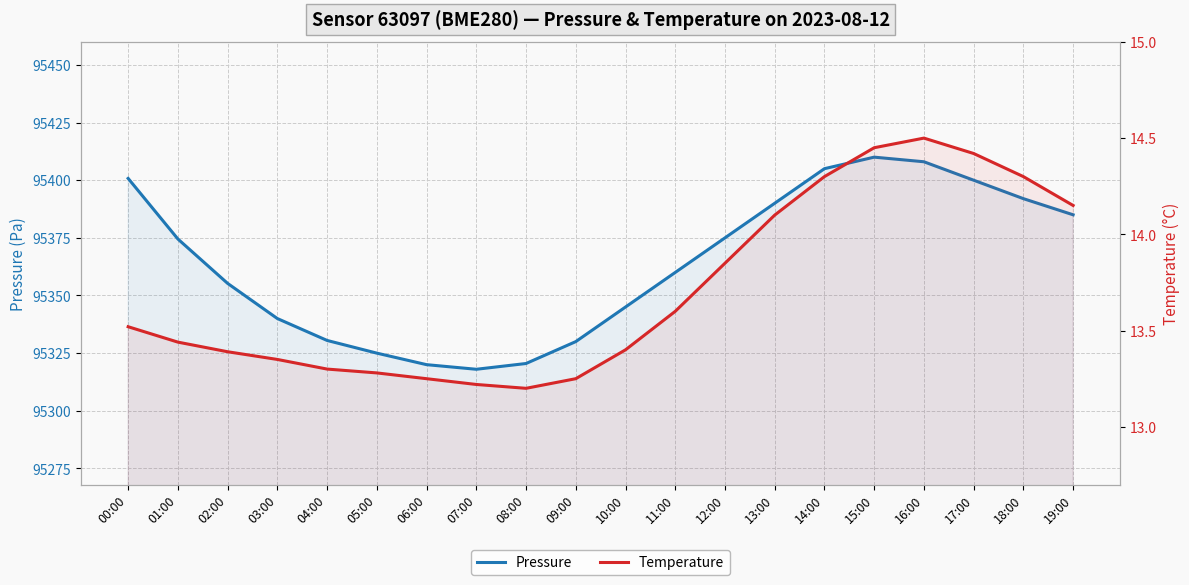

What is the label of the 7th point from the left?

06:00